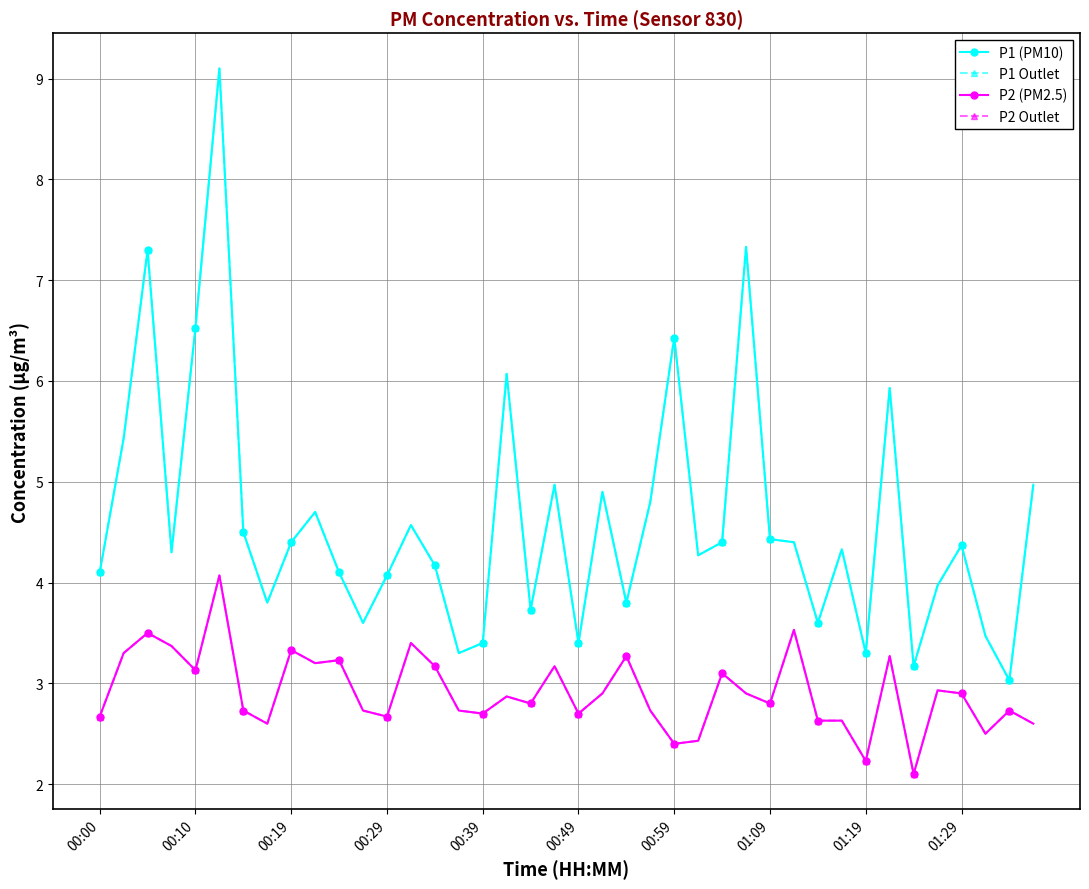

True or false: P2 (PM2.5) and P2 Outlet intersect in this chart.

False